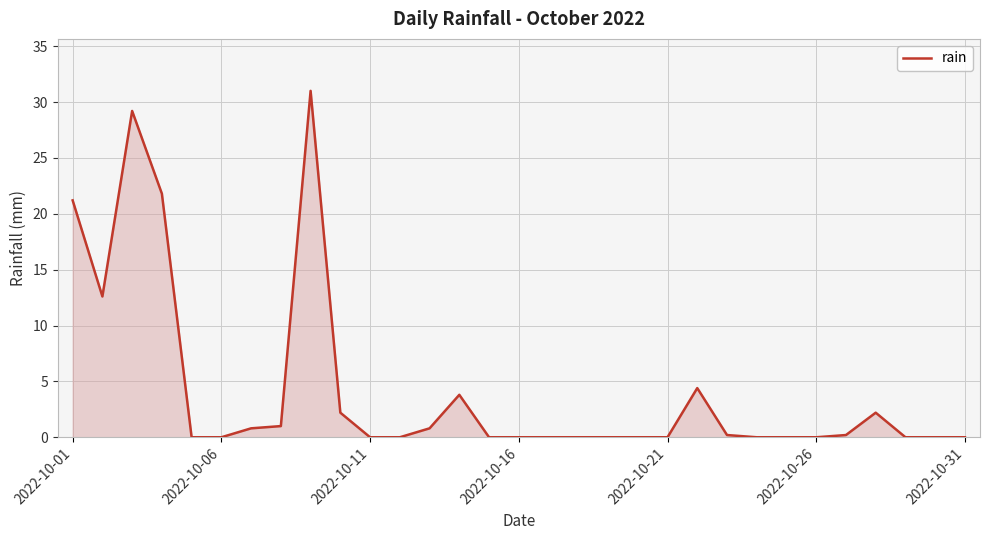

What is the maximum value shown in the chart?

31.0